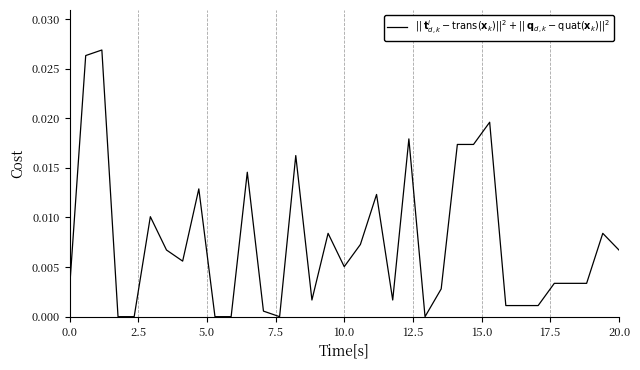

At which category does the chart reach its minimum across all series?

7.5